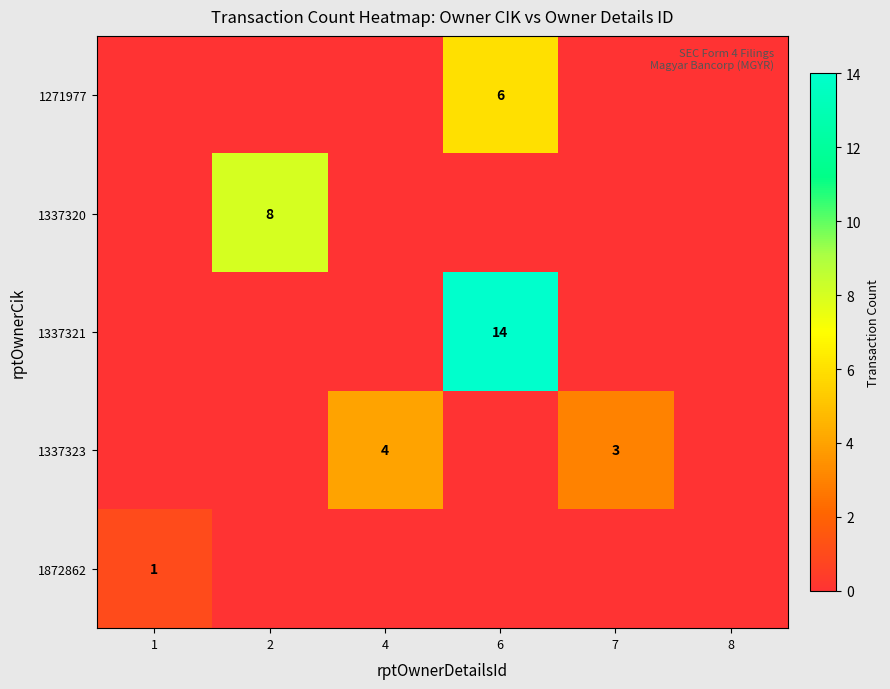

Where is 1337321 nearest to the value 7?

1